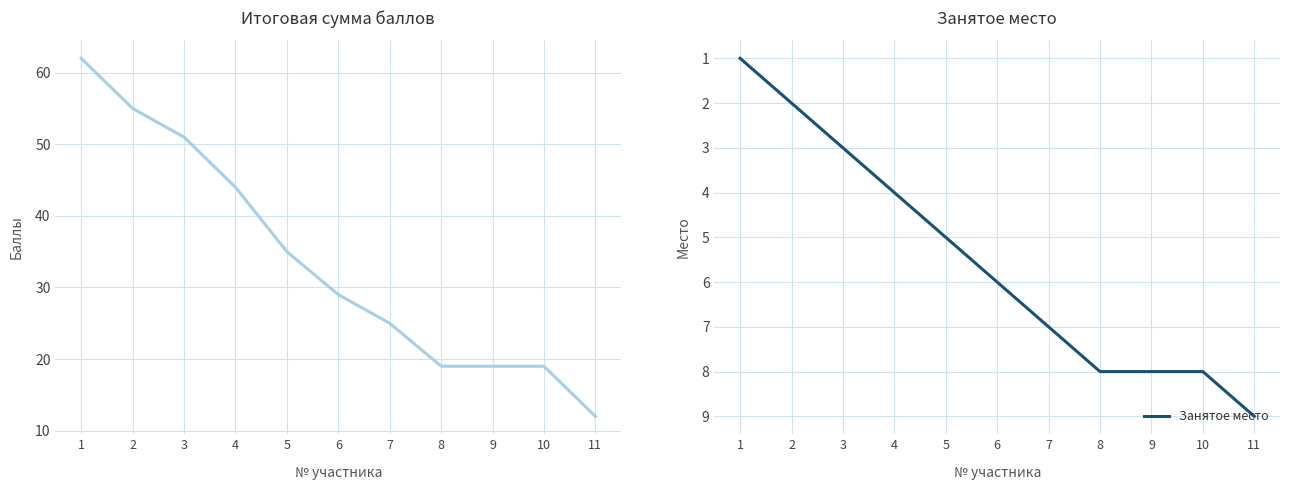

What are all the series names shown in the legend?

Итоговая сумма баллов, Занятое место